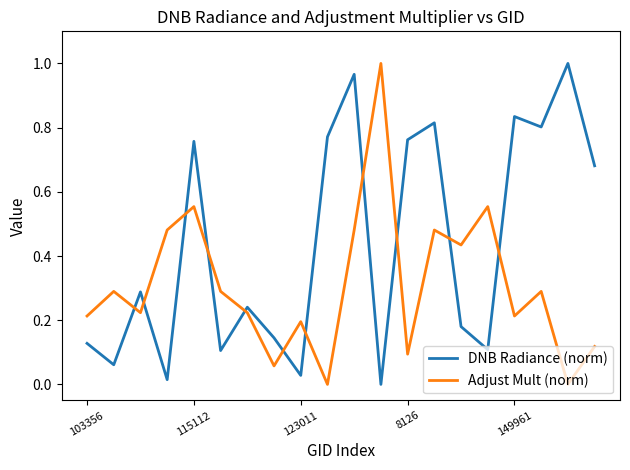

What are all the series names shown in the legend?

DNB Radiance (norm), Adjust Mult (norm)